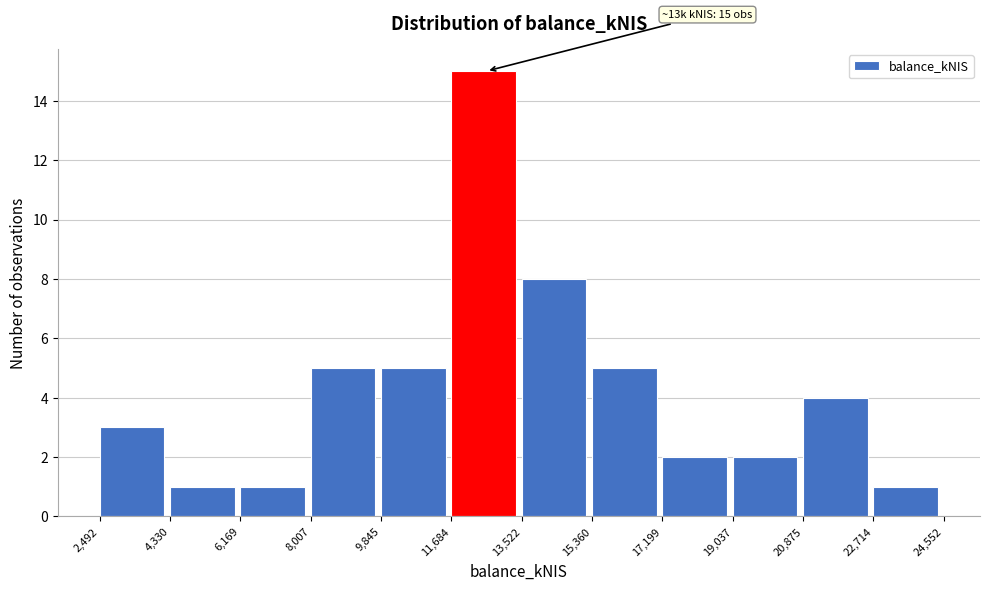

Over which range of the x-axis is the bar tallest?

11,684 to 13,522